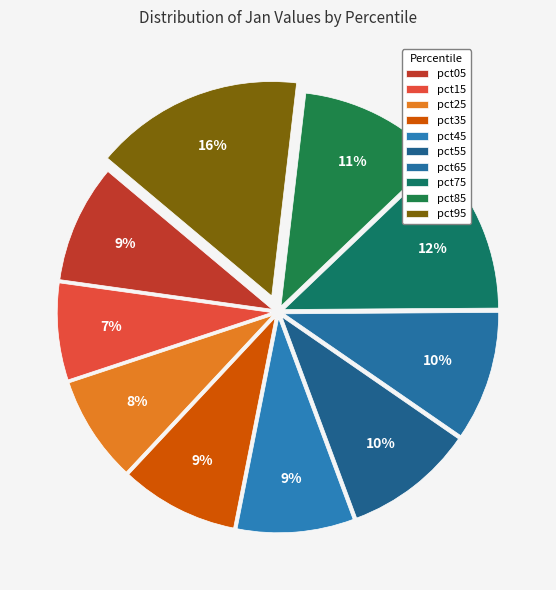

To the nearest percent, what is the combined percentage of pct55 and pct85?

21%